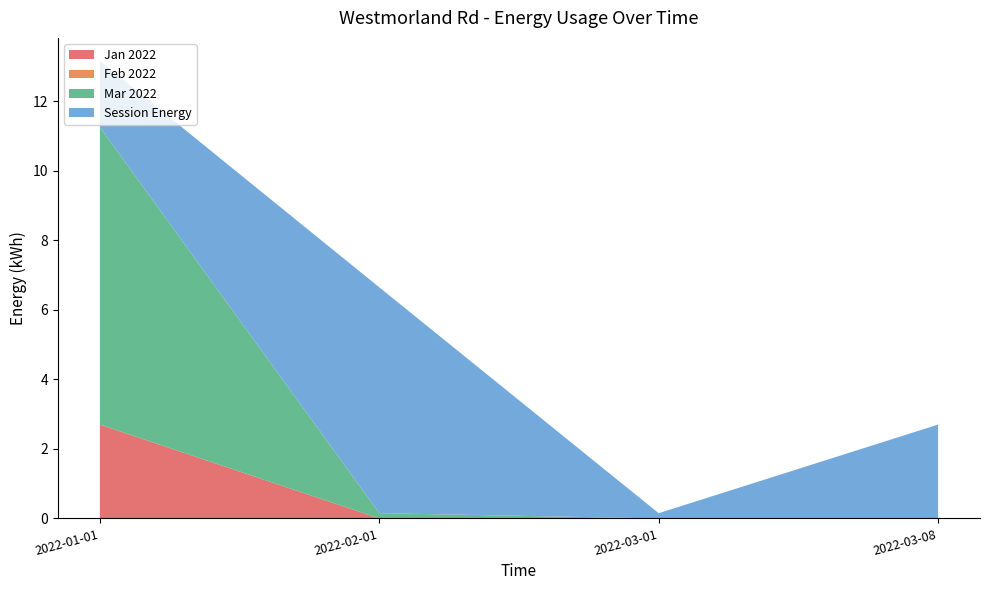

Reading right to left, extract all data points from this chart.

Jan 2022: 0.0	0.0	0.0	2.7
Feb 2022: 0.0	0.0	0.0	0.0
Mar 2022: 0.0	0.0	0.1	8.6
Session Energy: 2.7	0.1	6.5	1.9